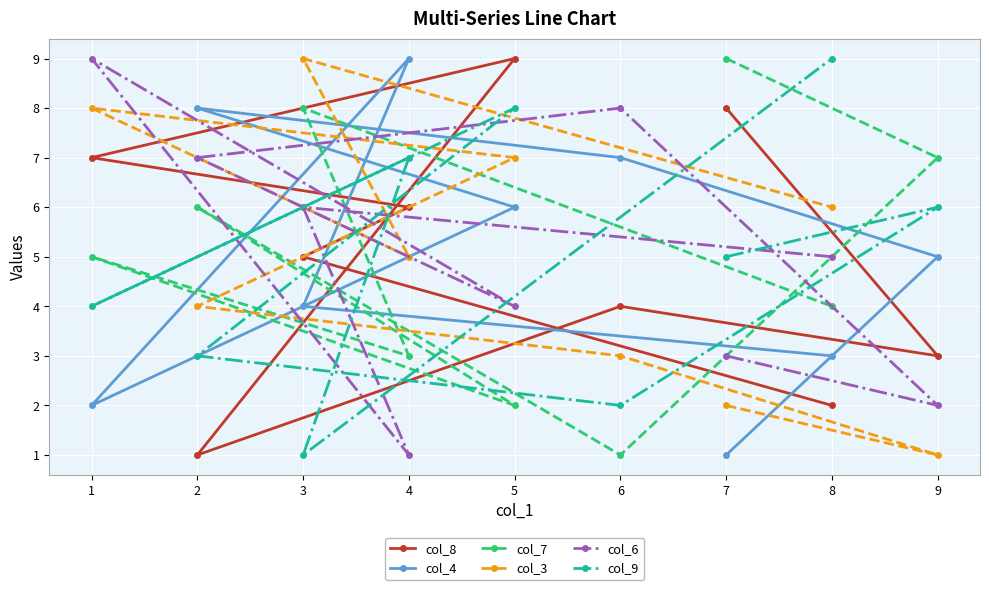

How many times do col_8 and col_9 cross each other?

7